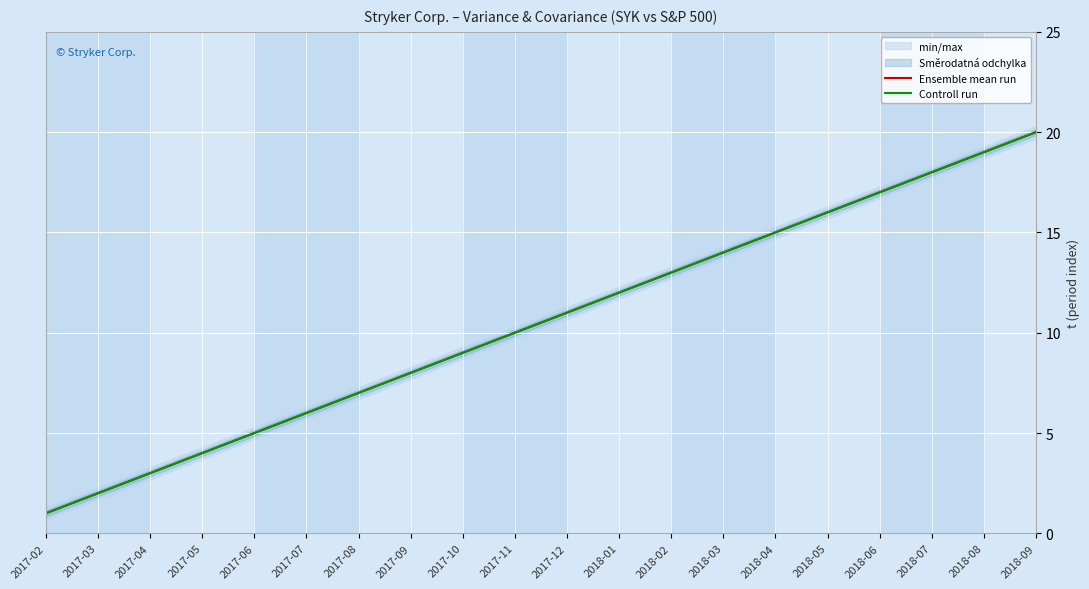

At which category is the sum across all series the highest?

2018-09